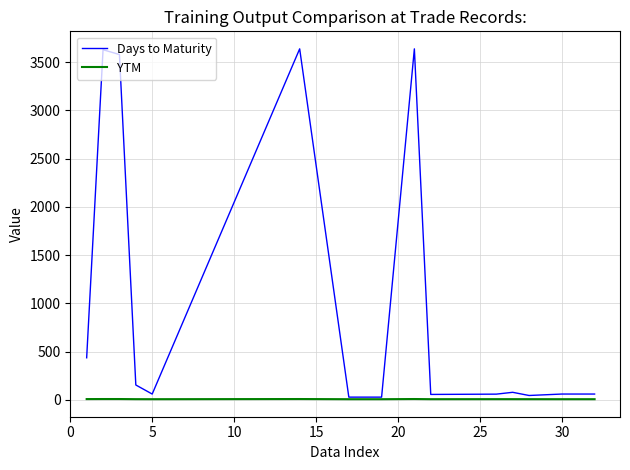

Does the chart have visible grid lines?

Yes